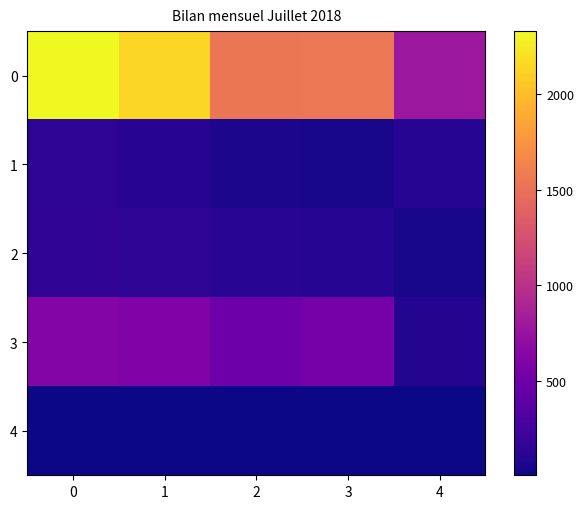

Reading left to right, transcribe all the data shown in this chart.

0: 0=2332	1=2134	2=1532	3=1547	4=785
1: 0=136	1=111	2=53	3=41	4=95
2: 0=145	1=133	2=118	3=100	4=45
3: 0=630	1=598	2=491	3=543	4=87
4: 0=10	1=10	2=4	3=6	4=4